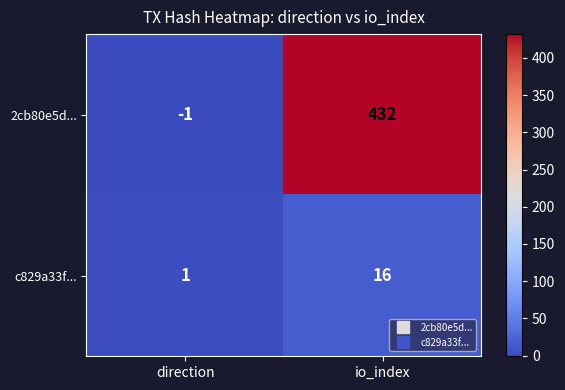

Reading right to left, what are all the values shown in this chart?

2cb80e5d...: 432	-1
c829a33f...: 16	1